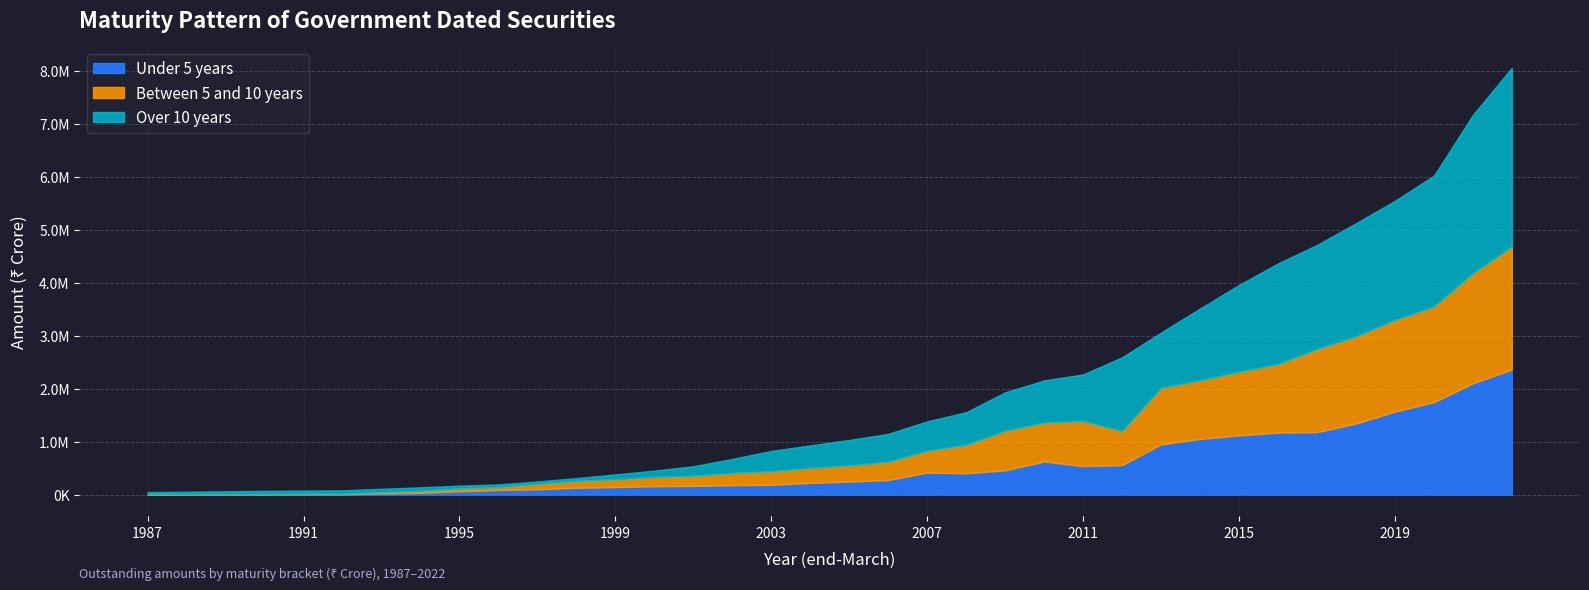

The value of Under 5 years at 1995 is 65010. True or false?

True